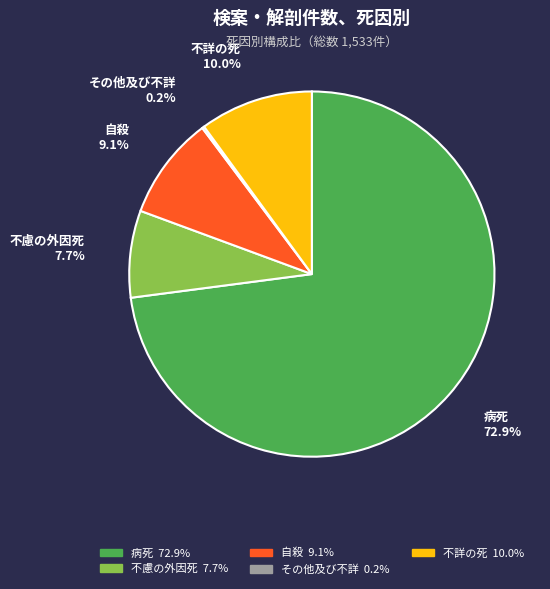

Is the sum of 自殺 and 病死 greater than half?

Yes